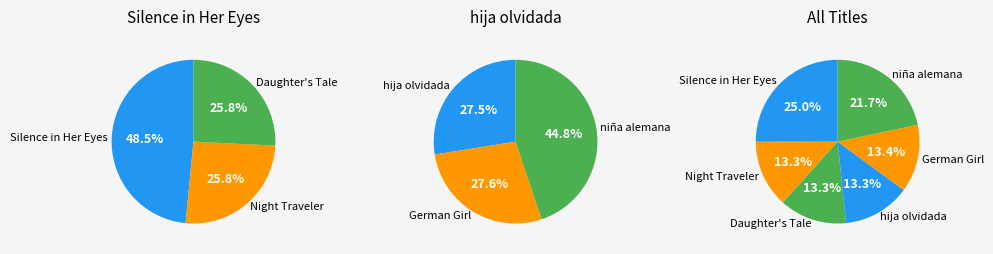

Rank the categories by value from lowest to highest.

Daughter's Tale, hija olvidada, Night Traveler, German Girl, niña alemana, Silence in Her Eyes